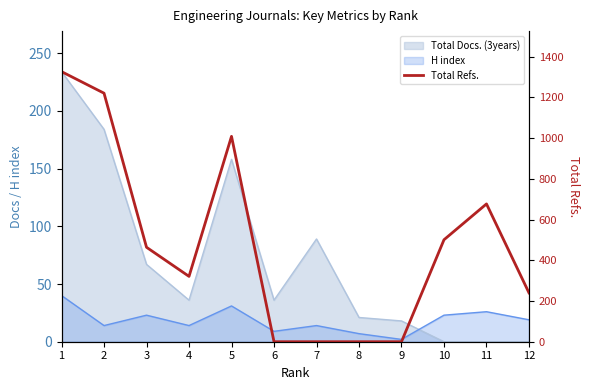

At which category does the chart reach its peak across all series?

1